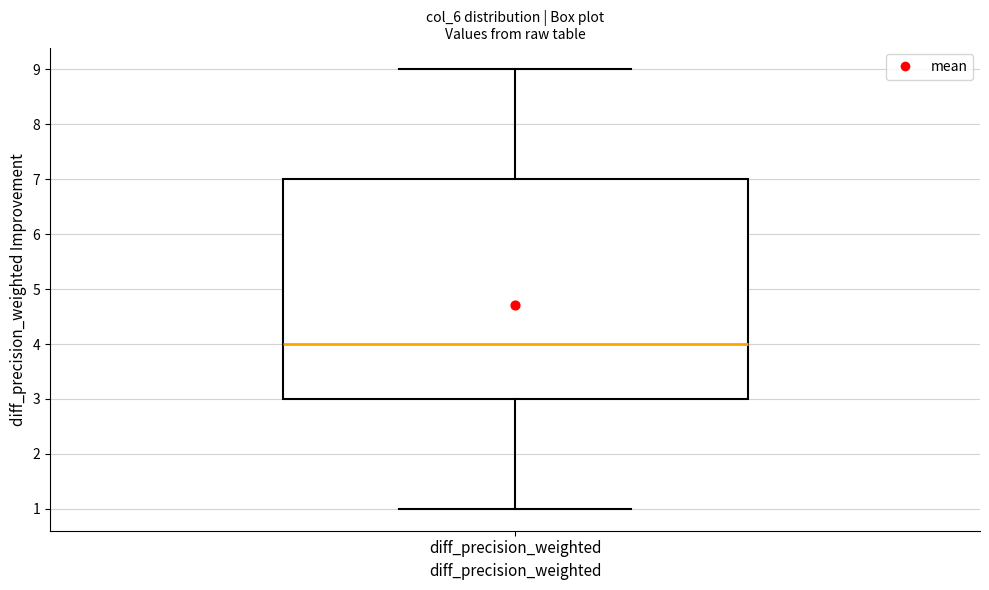

Where is the lower edge of the box for diff_precision_weighted on the y-axis? The values are not printed on the chart, so give them approximately, as read against the axis.

3